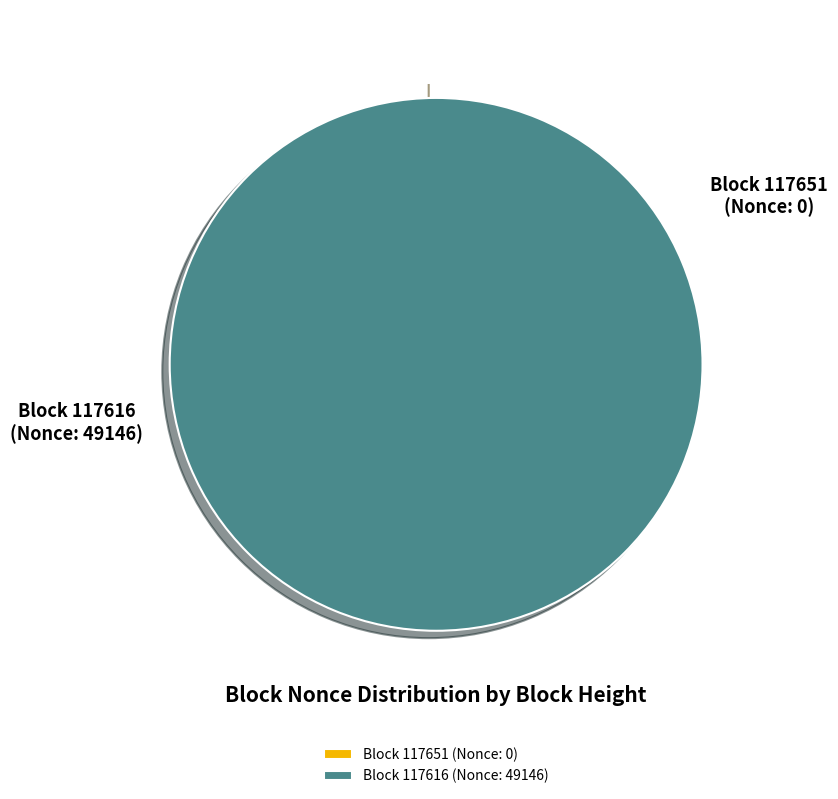

How many segments does this pie chart have?

2